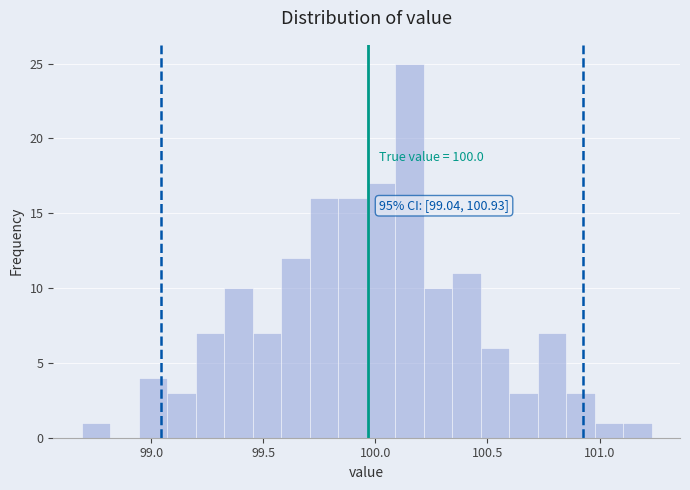

Around what value on the x-axis is the tallest bar? Give the approximate position of its centre, as read against the axis.

100.15